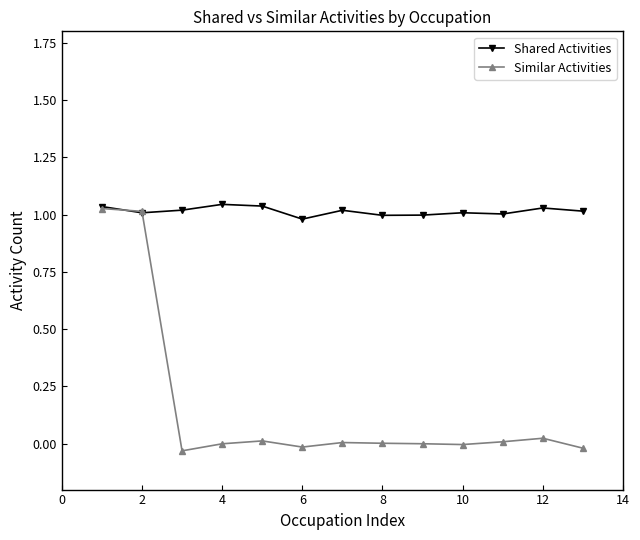

List the series in order of their overall mean, lowest first.

Similar Activities, Shared Activities